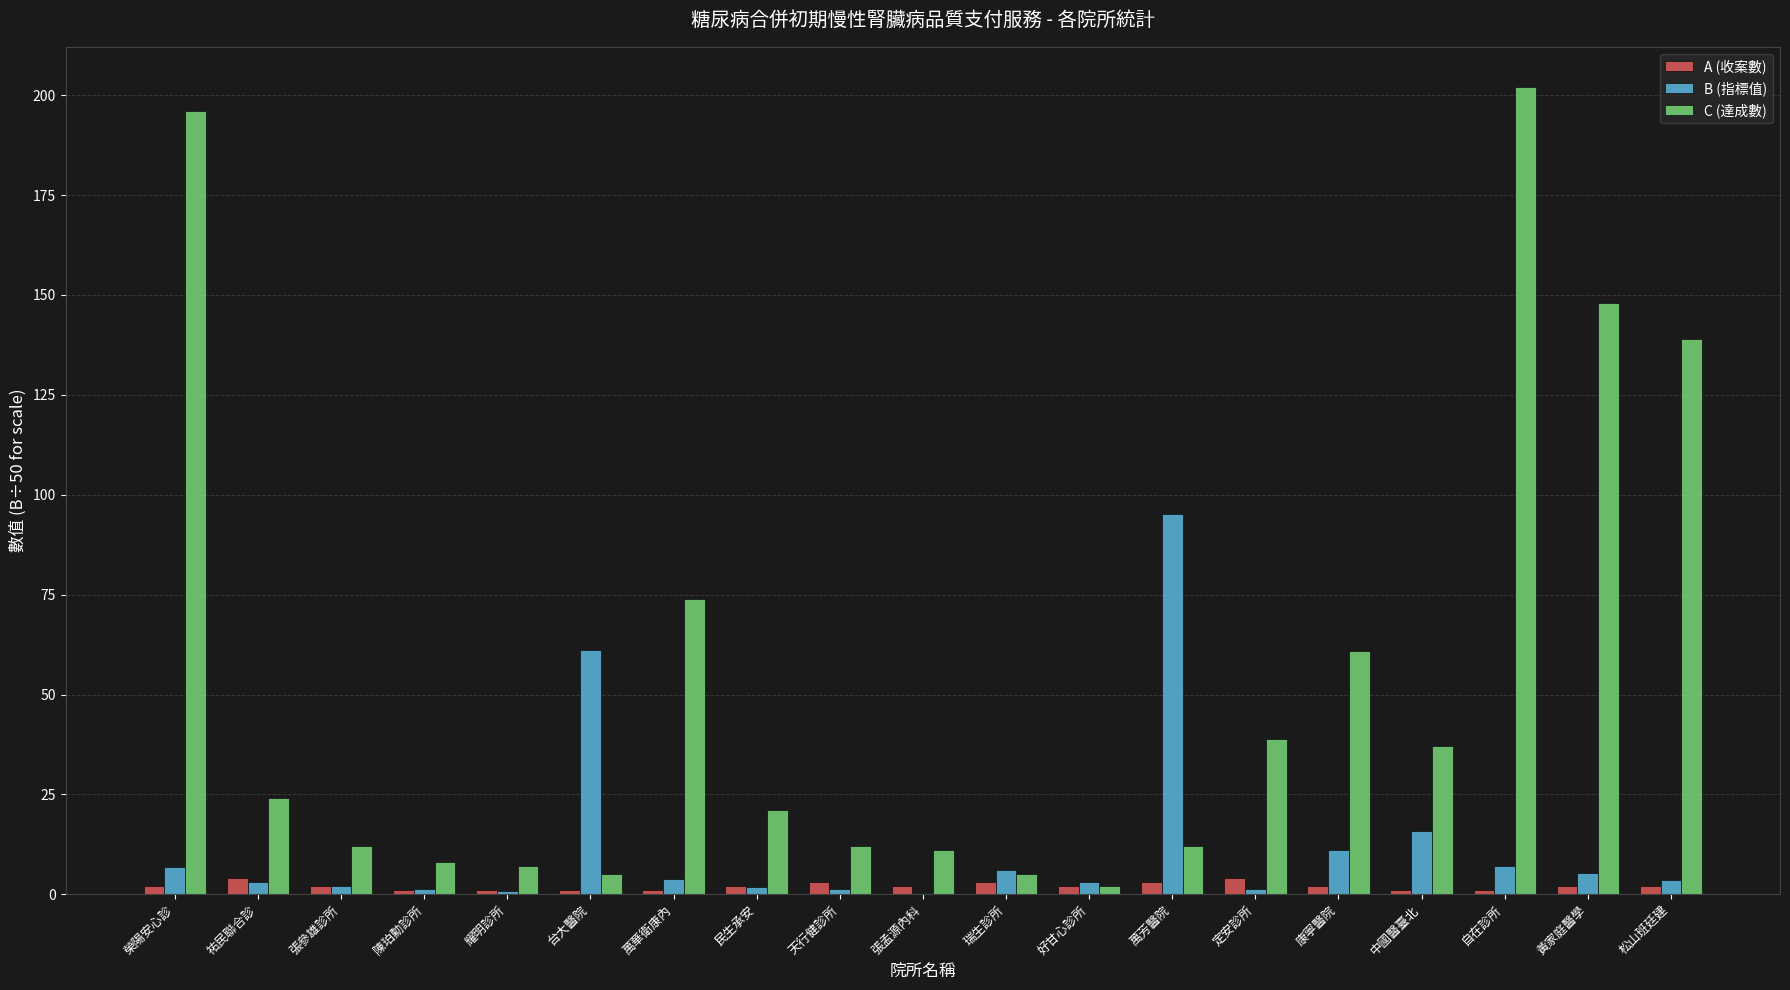

The C (達成數) series shows 221.8 at 松山班廷建. True or false?

False